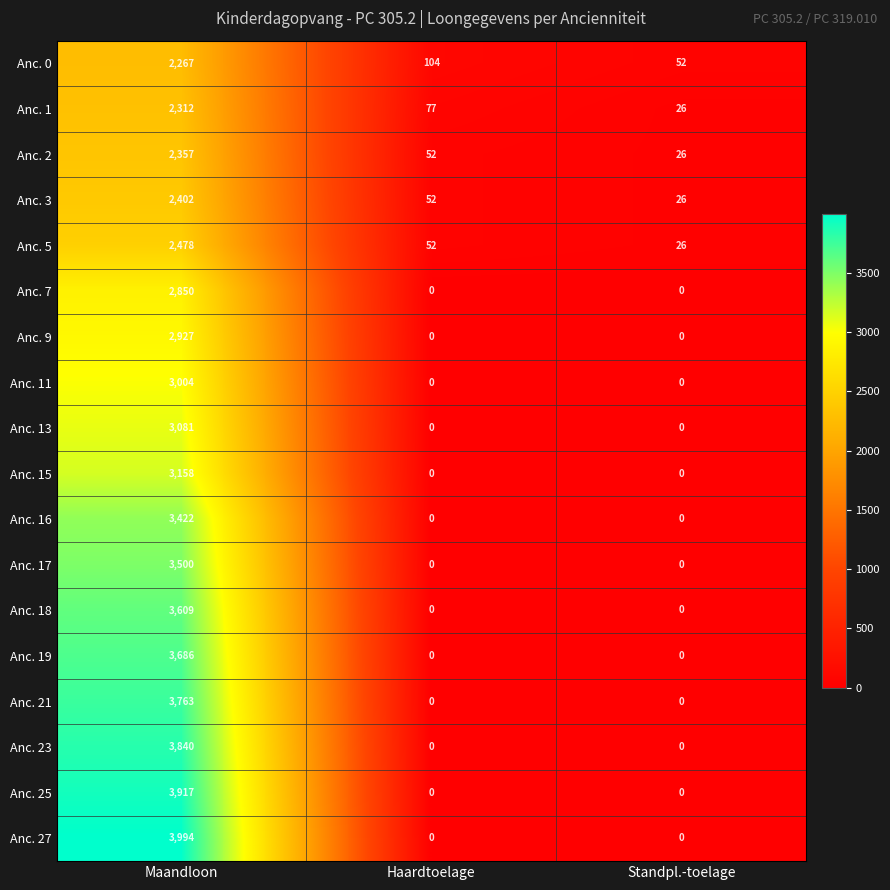

Which series has the largest total across all categories?

Anc. 27